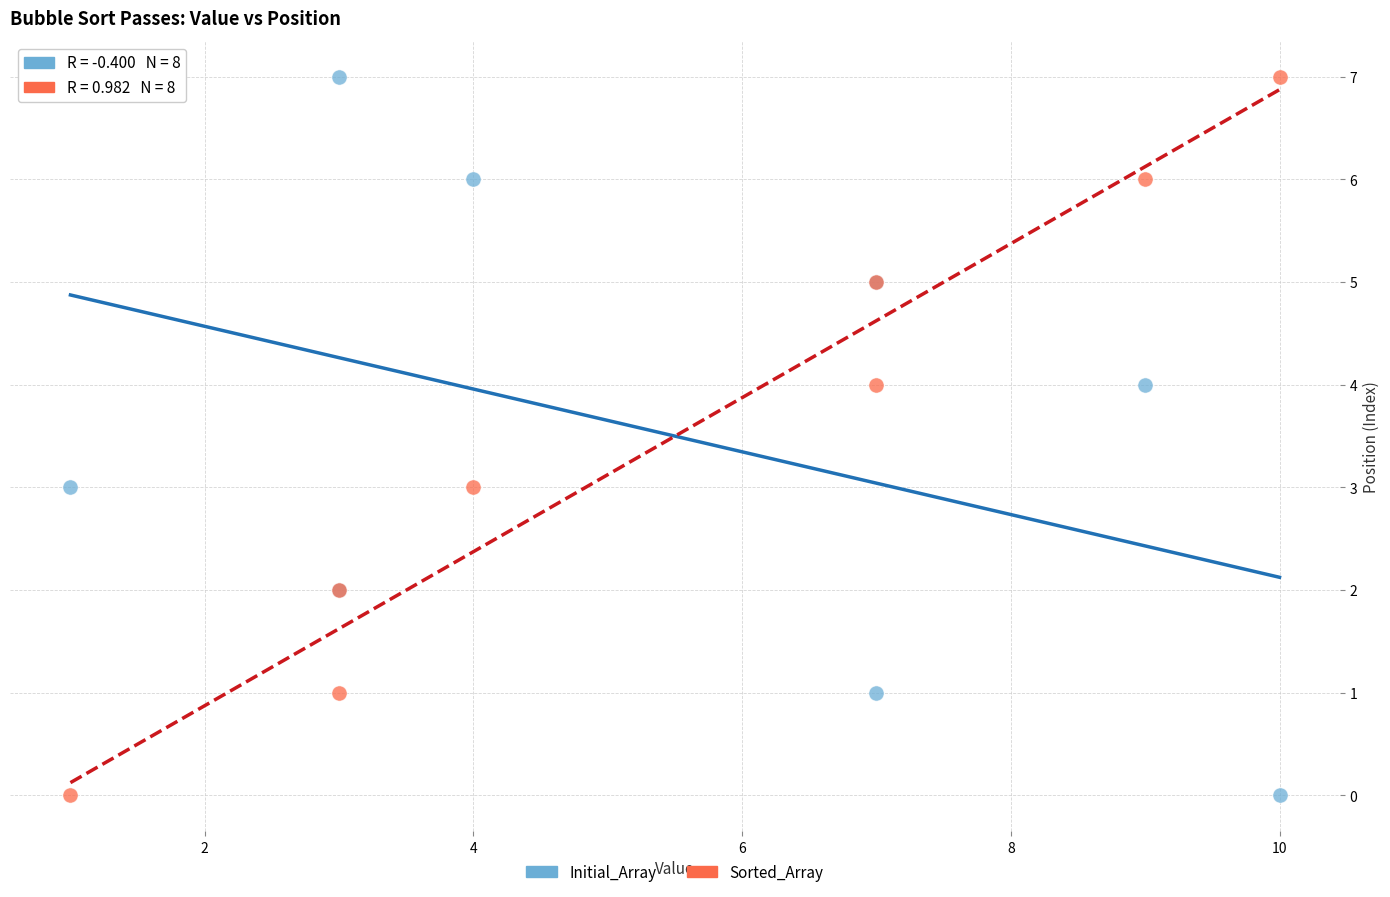

What are all the series names shown in the legend?

Initial_Array, Sorted_Array